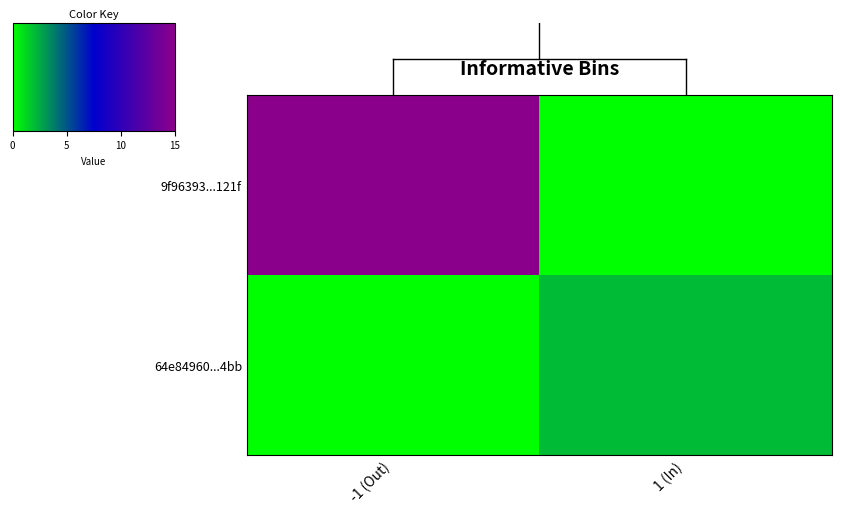

What is the spread (max minus min) of values at -1 (Out)?

15